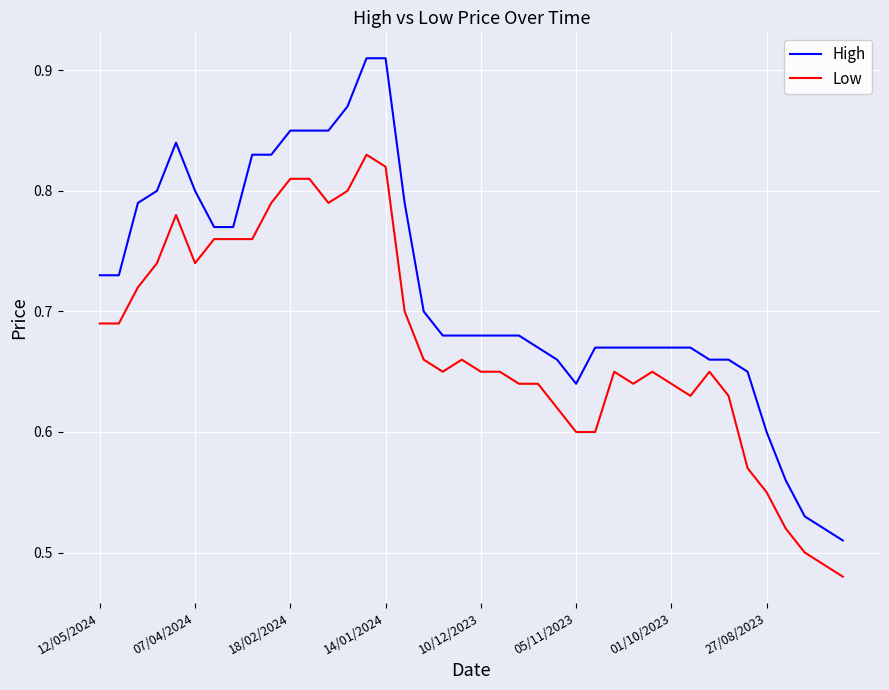

How many lines are shown in the chart?

2